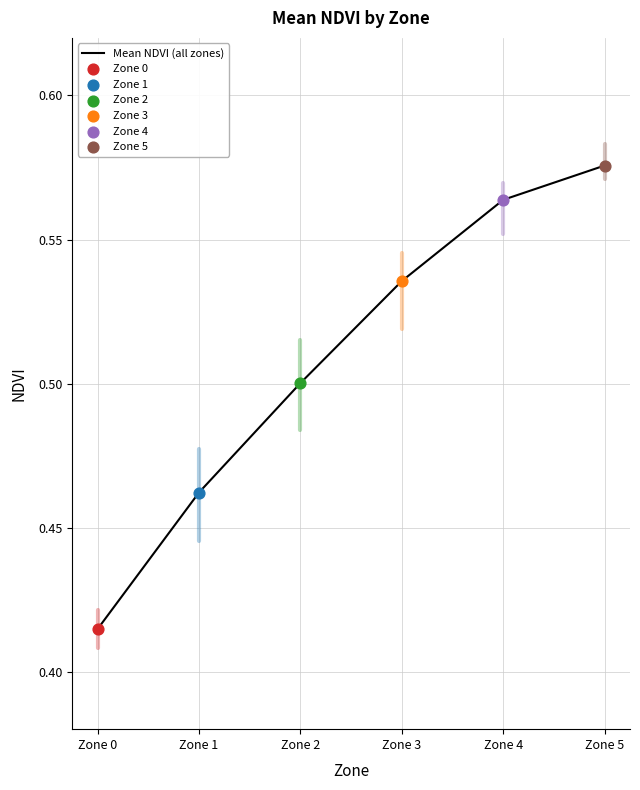

What is the change in value from Zone 2 to Zone 5?

+0.1